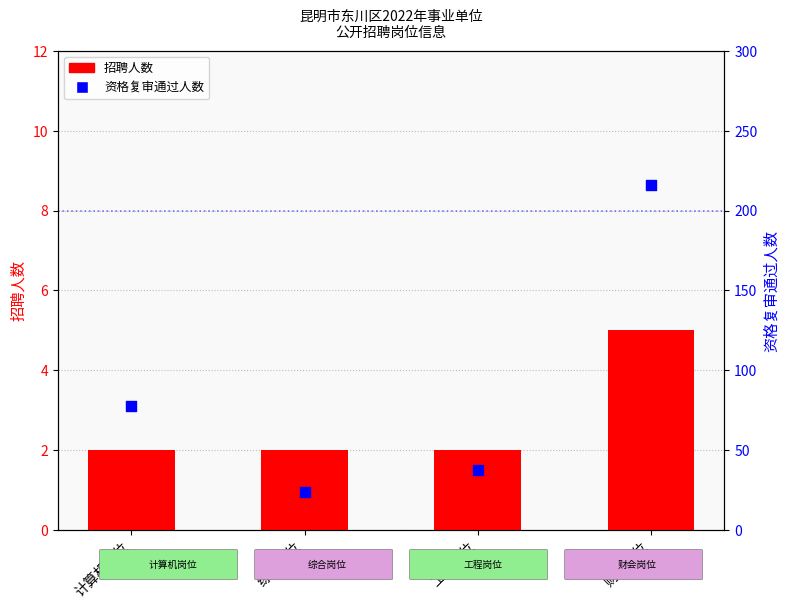

Which series reaches the minimum Y coordinate?

招聘人数